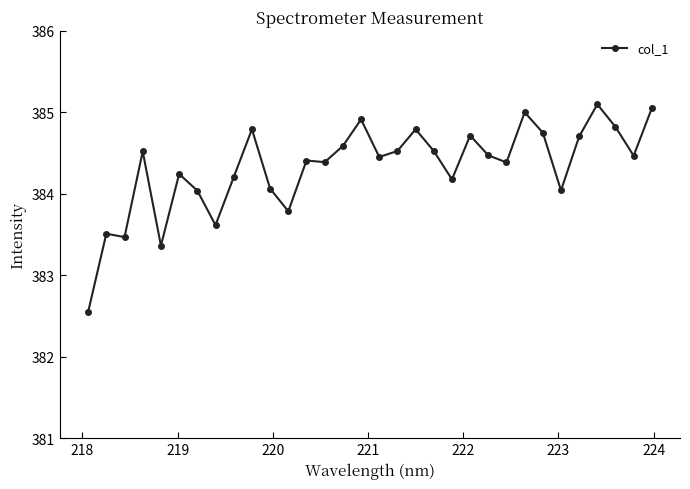

True or false: the data has more than 0 interior local peaks.

True